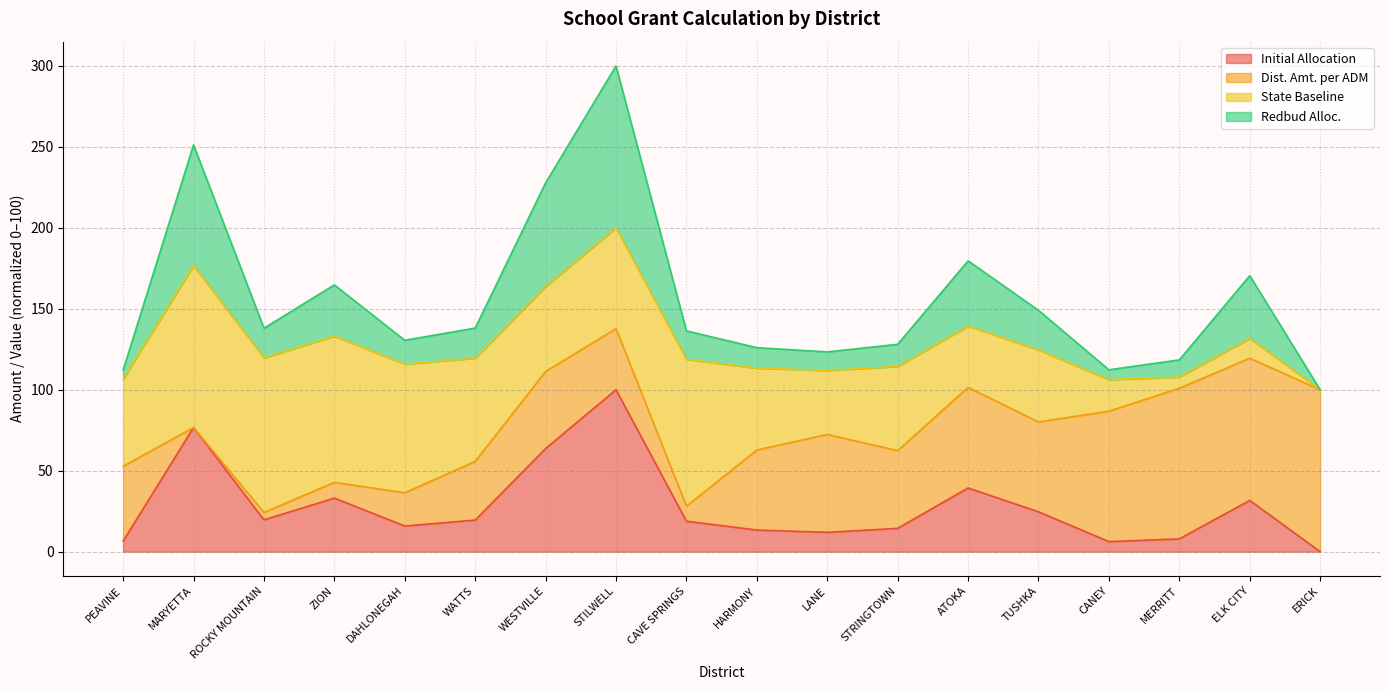

How many values in the Initial Allocation series are below 19?

9